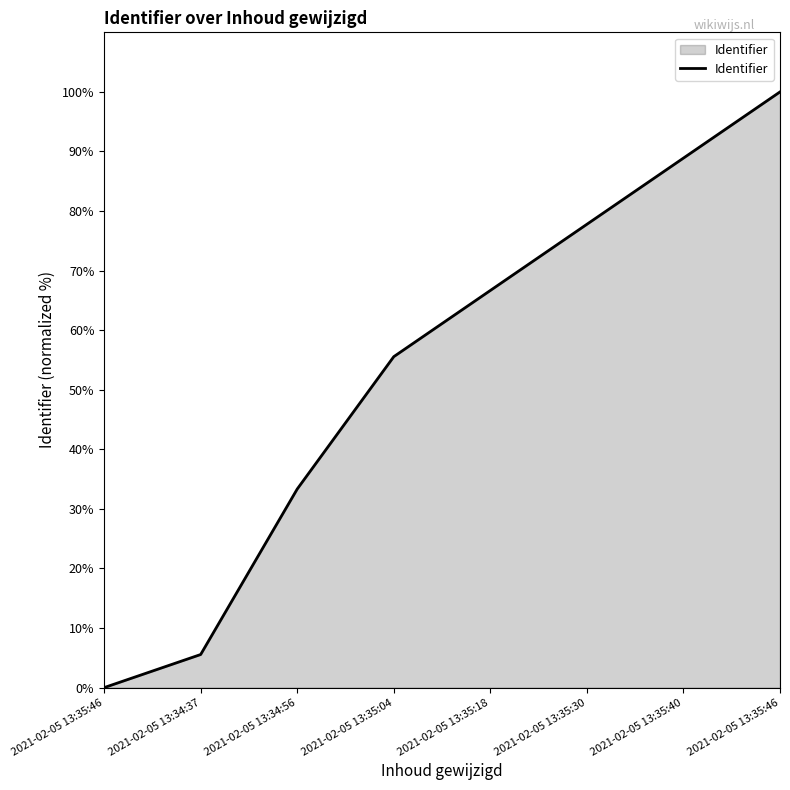

What is the sum of all values?

427.8